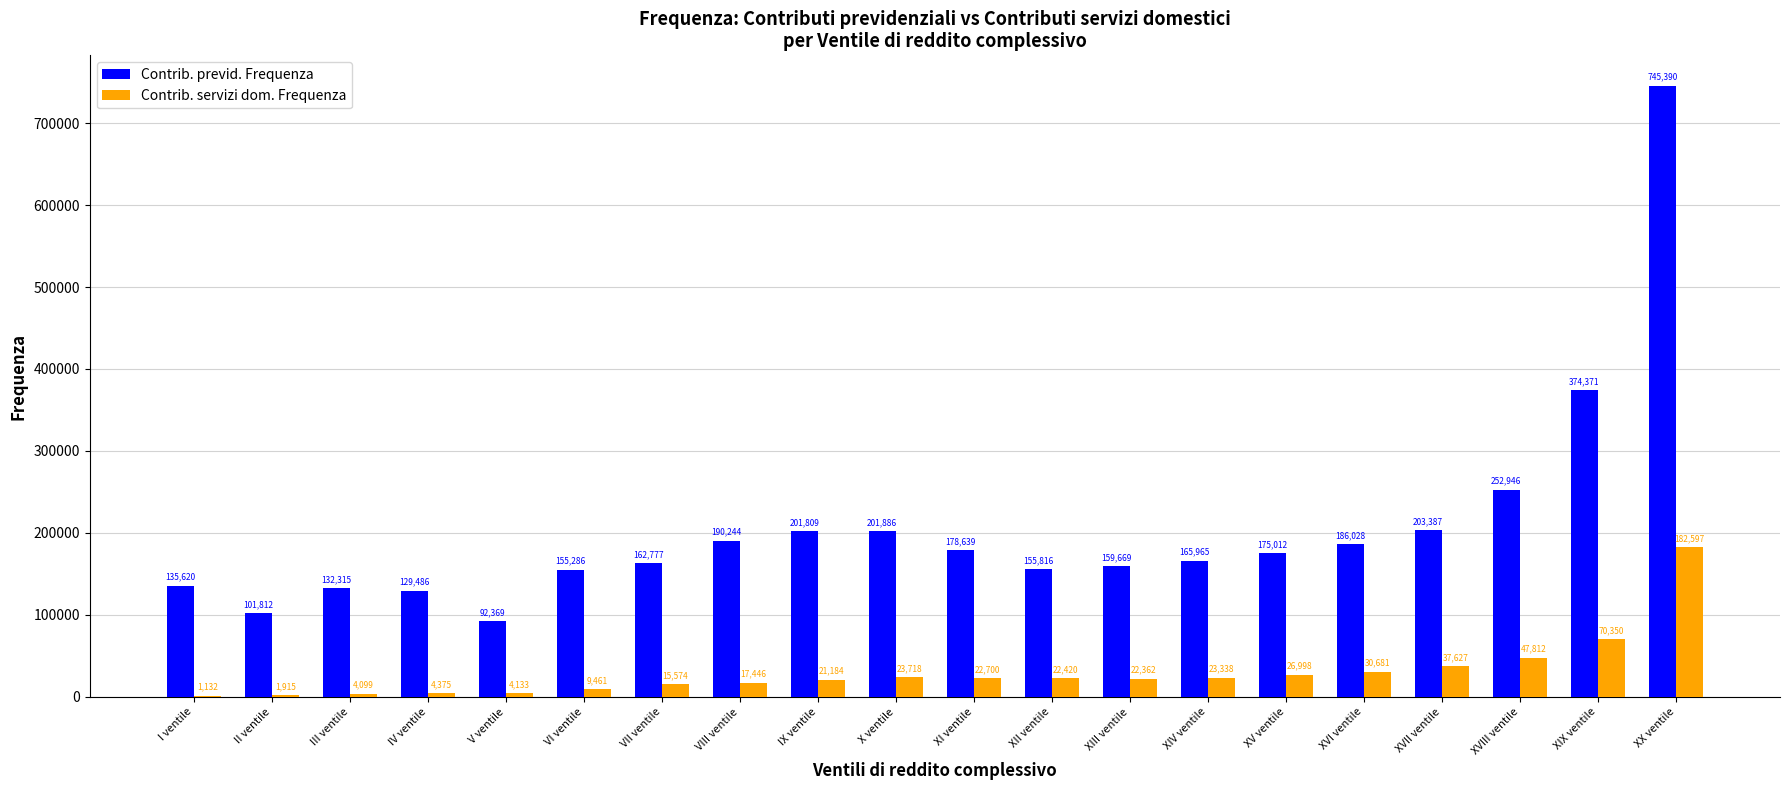

What is the sum of all Contrib. servizi dom. Frequenza values?

589922